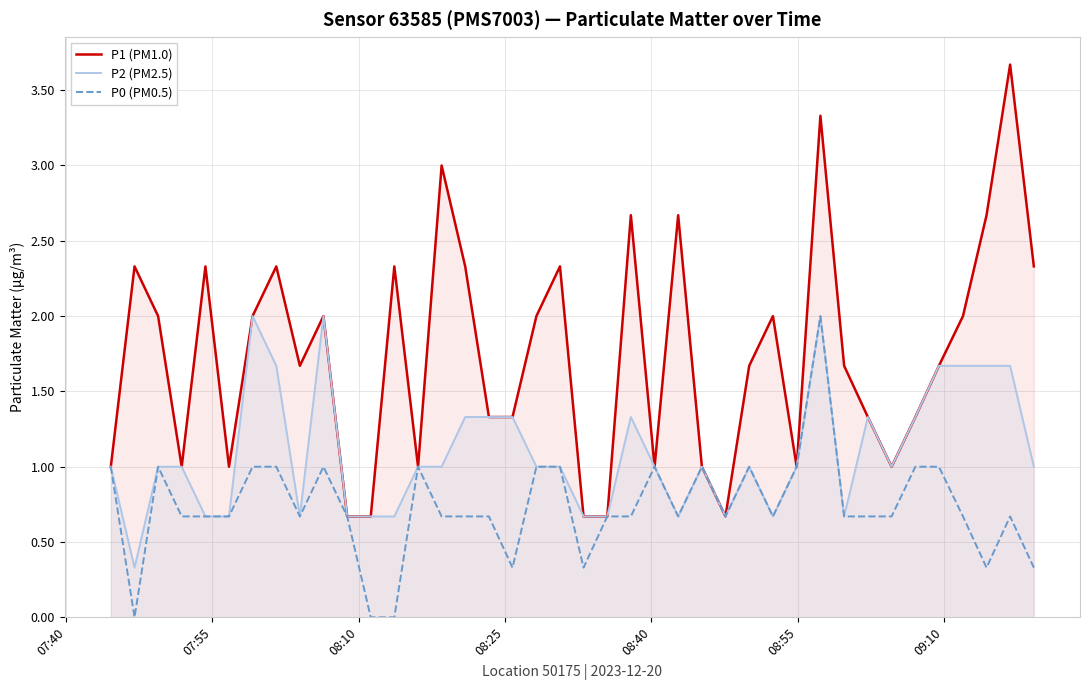

Reading right to left, extract all data points from this chart.

P1 (PM1.0): 2.3	3.7	2.7	2.0	1.7	1.3	1.0	1.3	1.7	3.3	1.0	2.0	1.7	0.7	1.0	2.7	1.0	2.7	0.7	0.7	2.3	2.0	1.3	1.3	2.3	3.0	1.0	2.3	0.7	0.7	2.0	1.7	2.3	2.0	1.0	2.3	1.0	2.0	2.3	1.0
P2 (PM2.5): 1.0	1.7	1.7	1.7	1.7	1.3	1.0	1.3	0.7	2.0	1.0	0.7	1.0	0.7	1.0	0.7	1.0	1.3	0.7	0.7	1.0	1.0	1.3	1.3	1.3	1.0	1.0	0.7	0.7	0.7	2.0	0.7	1.7	2.0	0.7	0.7	1.0	1.0	0.3	1.0
P0 (PM0.5): 0.3	0.7	0.3	0.7	1.0	1.0	0.7	0.7	0.7	2.0	1.0	0.7	1.0	0.7	1.0	0.7	1.0	0.7	0.7	0.3	1.0	1.0	0.3	0.7	0.7	0.7	1.0	0.0	0.0	0.7	1.0	0.7	1.0	1.0	0.7	0.7	0.7	1.0	0.0	1.0